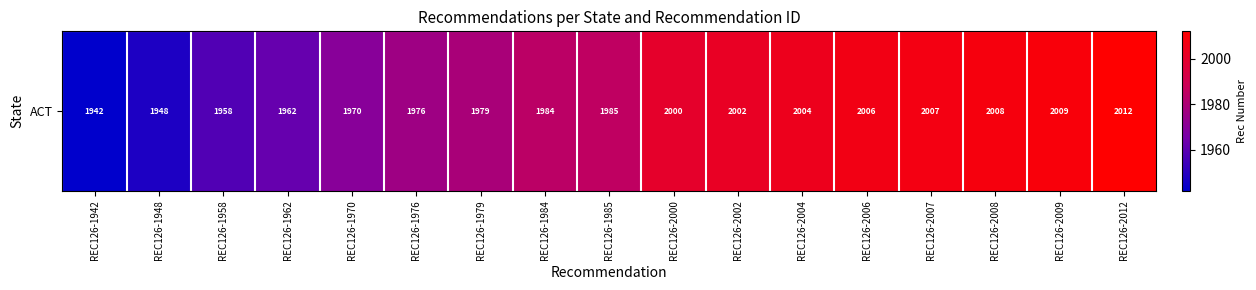

How many values exceed 1985?

8